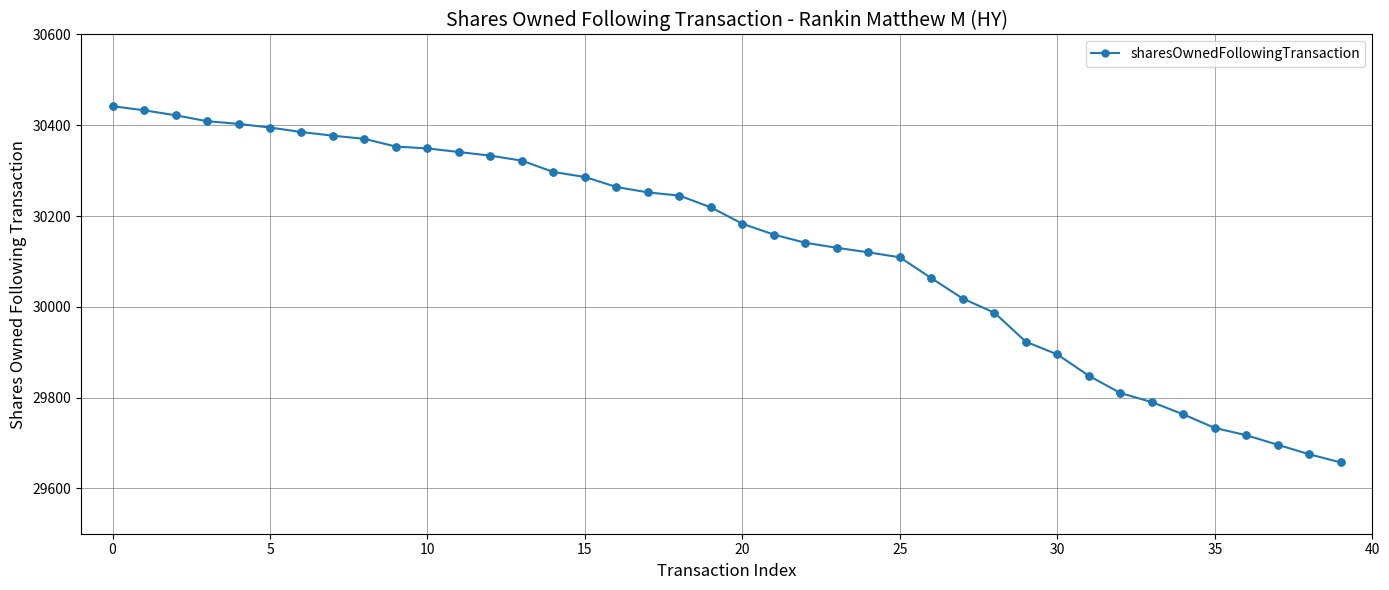

What is the smallest value displayed?

29657